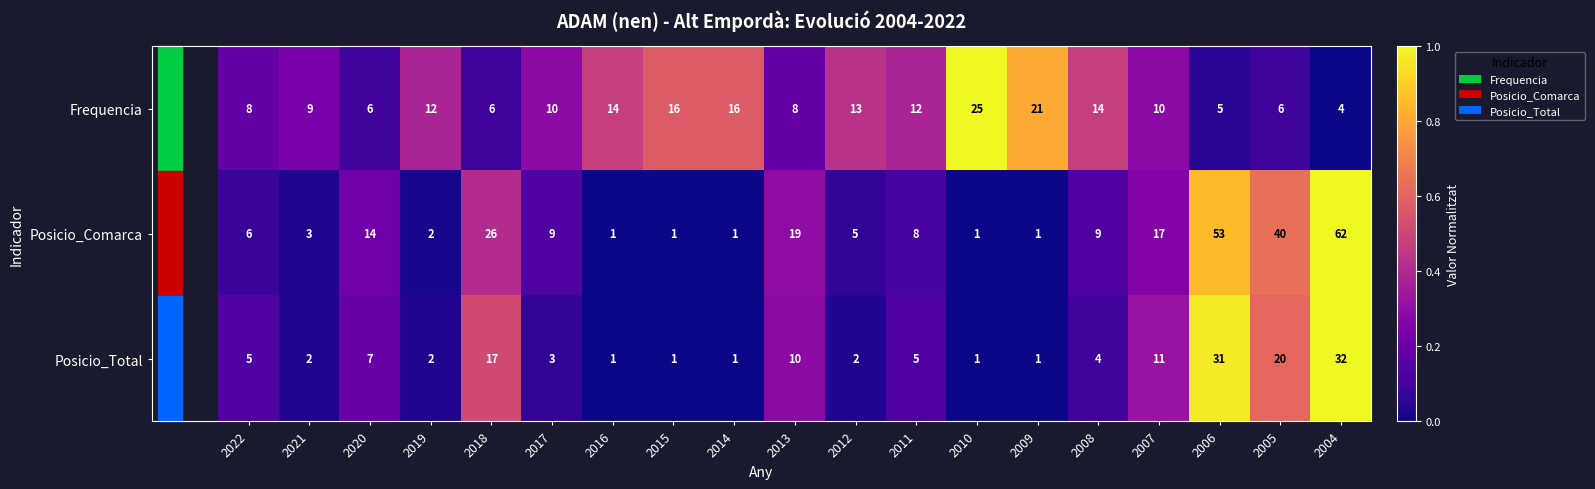

Which series has the largest range (max minus min)?

Posicio_Comarca